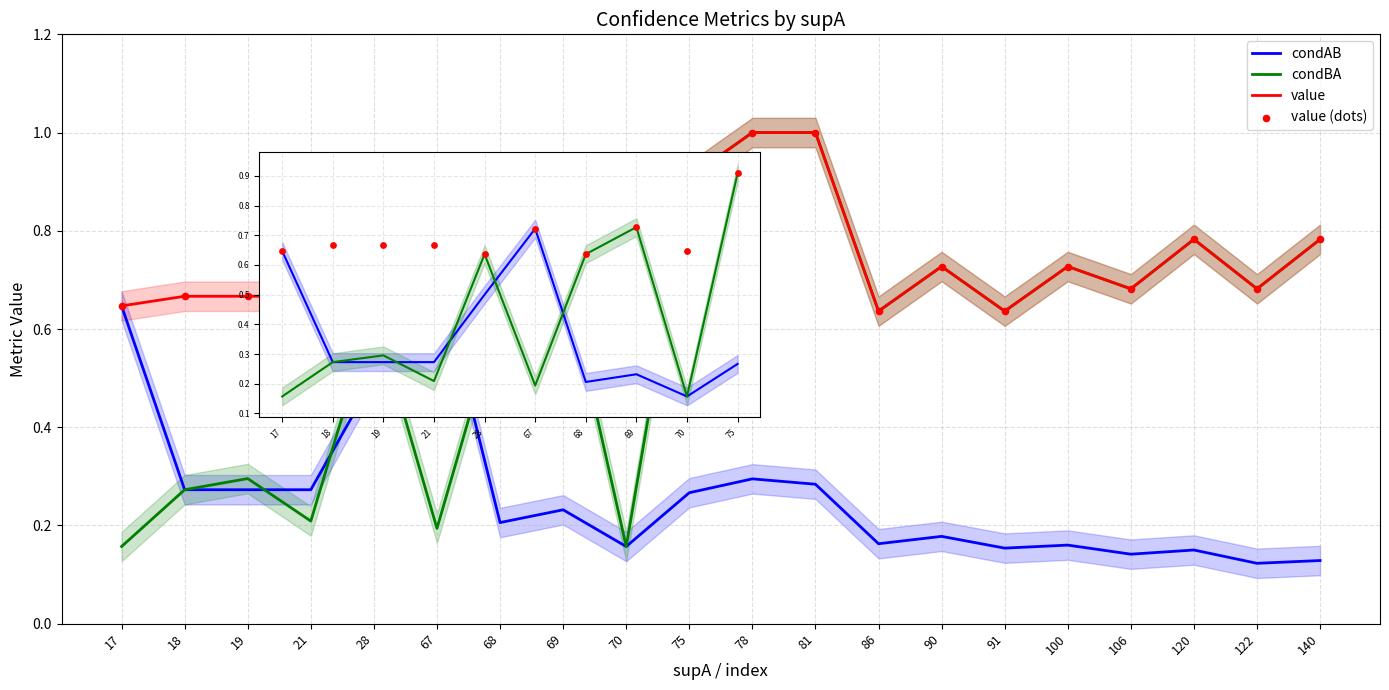

Which series reaches the minimum Y coordinate?

condAB